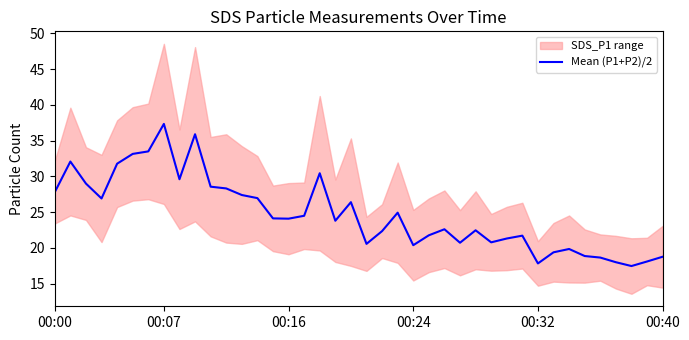

Does the chart display data point markers on the line(s)?

No